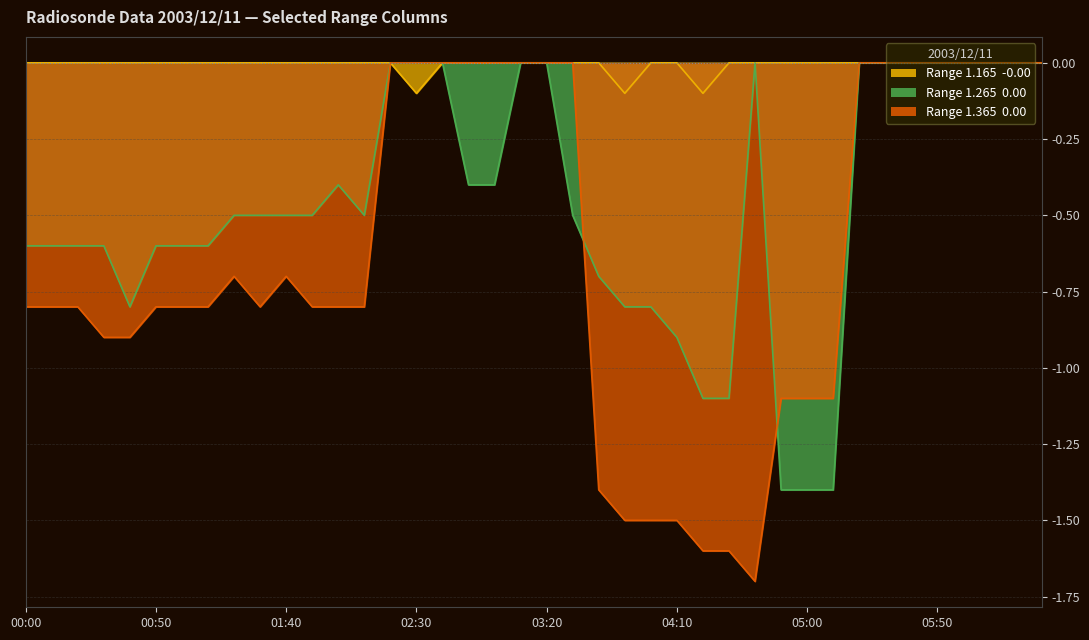

Rank the series at 16 from lowest to highest value.

Range 1.165 (line), Range 1.265 (line), Range 1.365 (line)